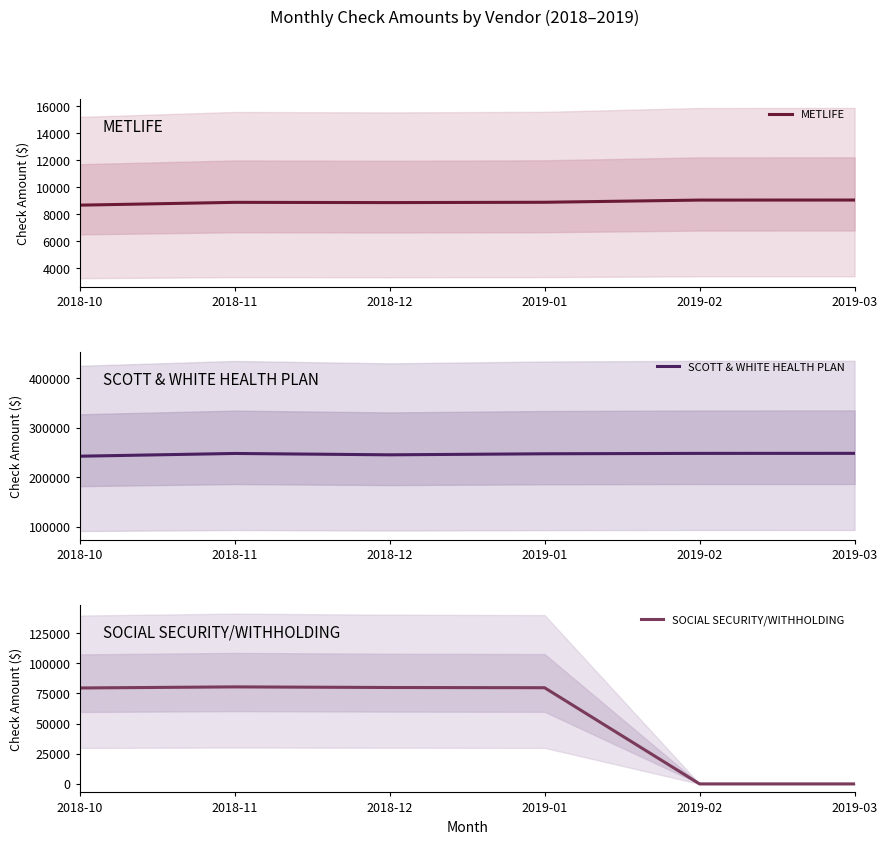

Reading left to right, list all the values displayed in this chart.

METLIFE: 8655.5	8863.3	8845.3	8869.5	9031.0	9034.7
SCOTT & WHITE HEALTH PLAN: 242228.3	247778.6	245038.7	247146.2	247933.2	248011.2
SOCIAL SECURITY/WITHHOLDING: 79514.8	80418.9	79909.2	79721.8	0.0	0.0